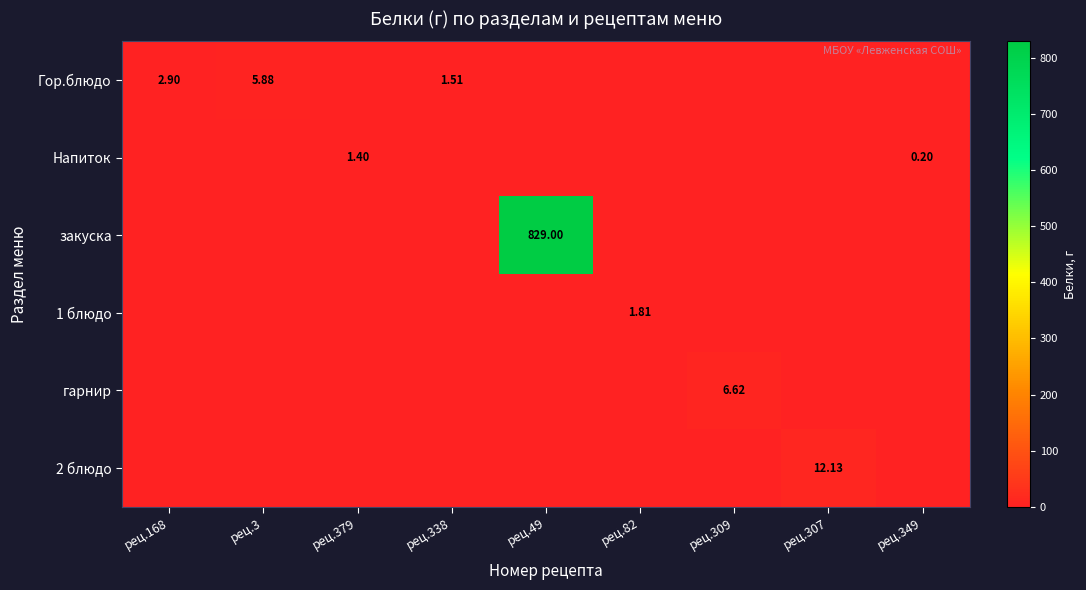

List the series in order of their peak value, lowest first.

Напиток, 1 блюдо, Гор.блюдо, гарнир, 2 блюдо, закуска